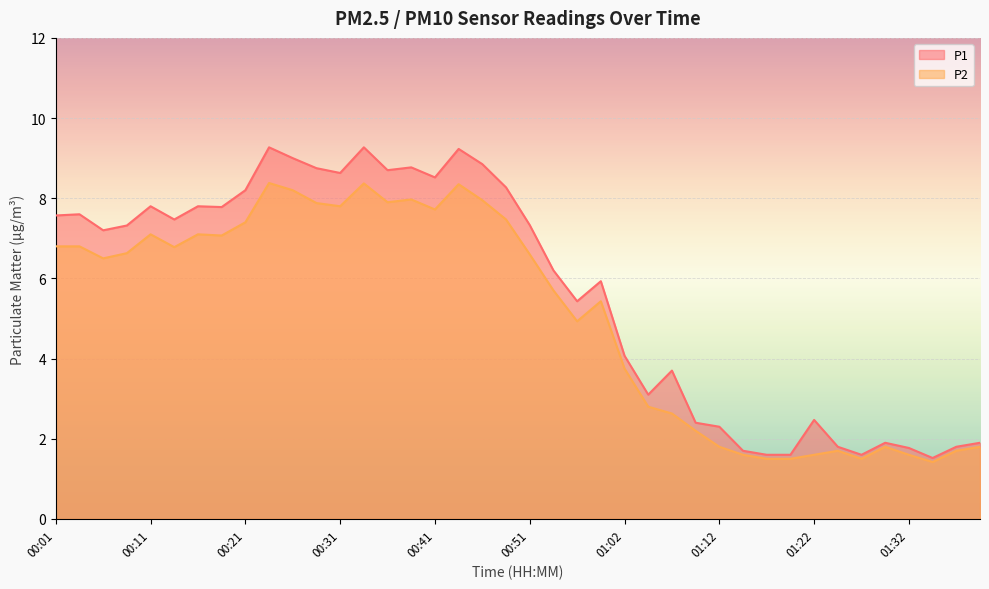

What is the total value across all series at 00:14?

14.2